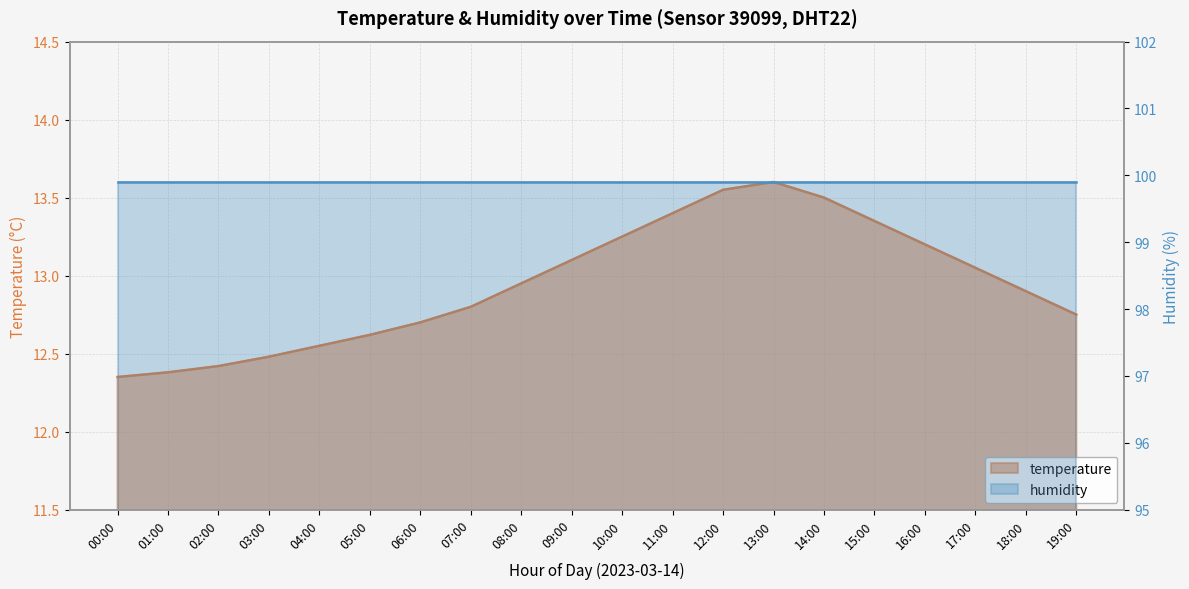

What is the value of the 17th point from the left?

13.2